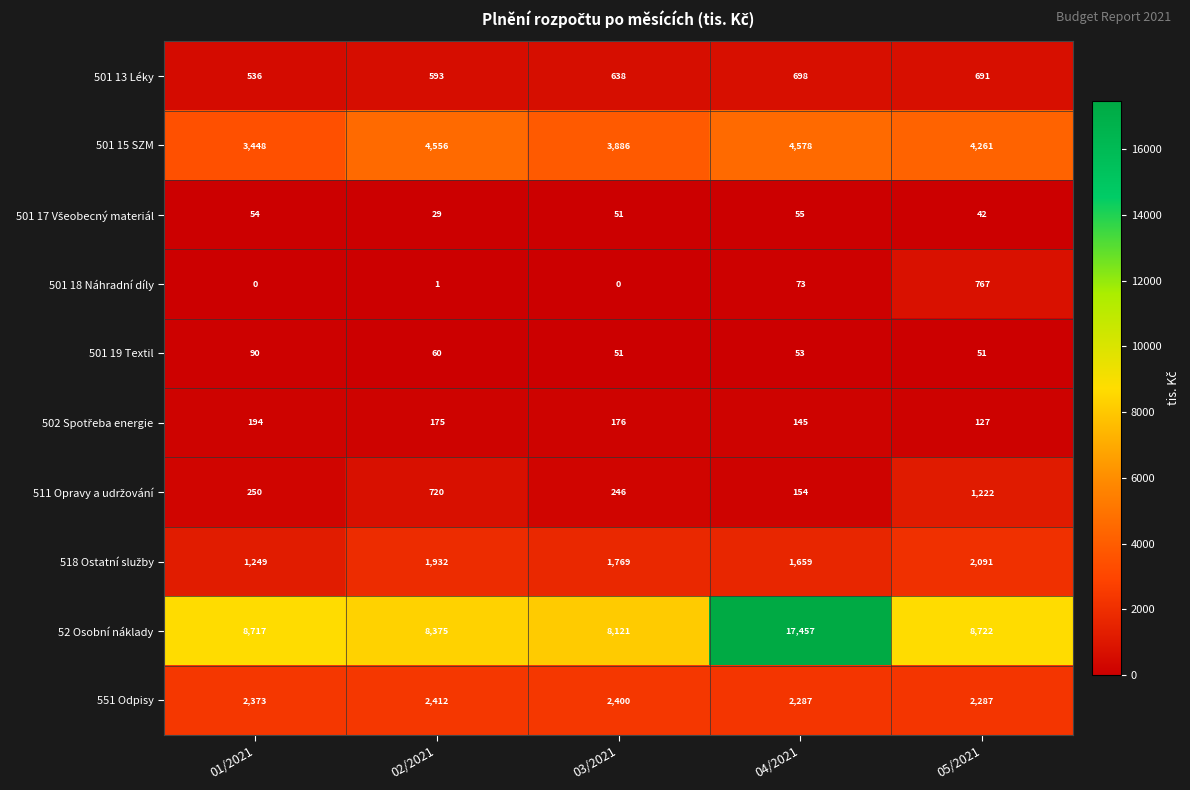

What is the greatest value displayed?

17457